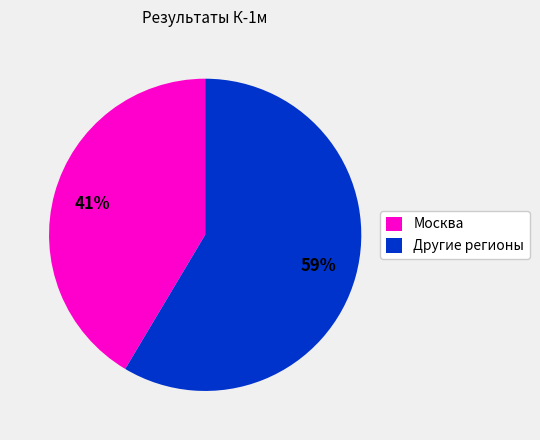

Which slice is the smallest?

Москва